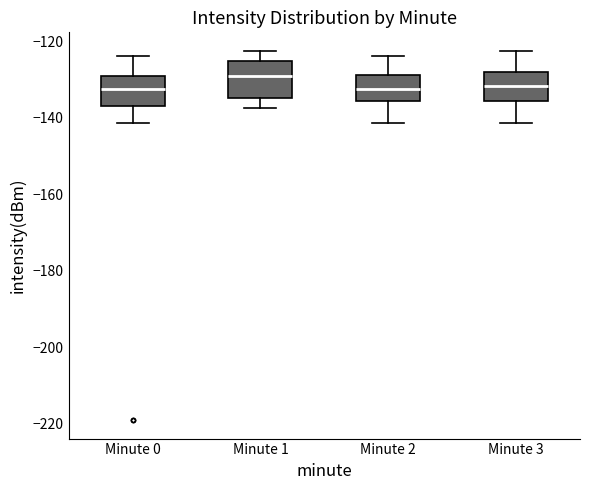

Where does the median line of the box for Minute 1 sit on the y-axis? The values are not printed on the chart, so give them approximately, as read against the axis.

-130